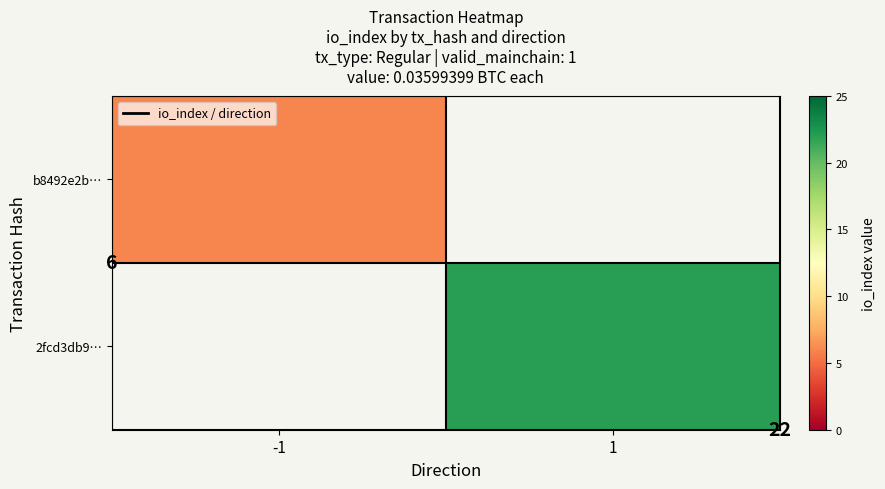

Which has a higher value, -1 or 1?

1